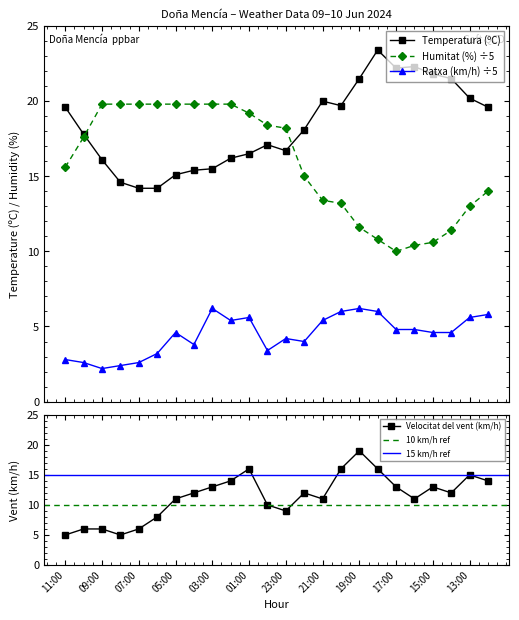

Where is Velocitat del vent (km/h) nearest to the value 12?

04:00